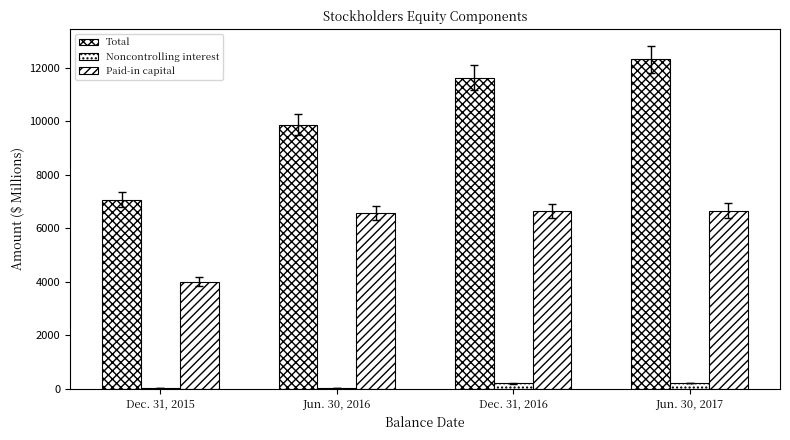

How many series are shown in this chart?

3